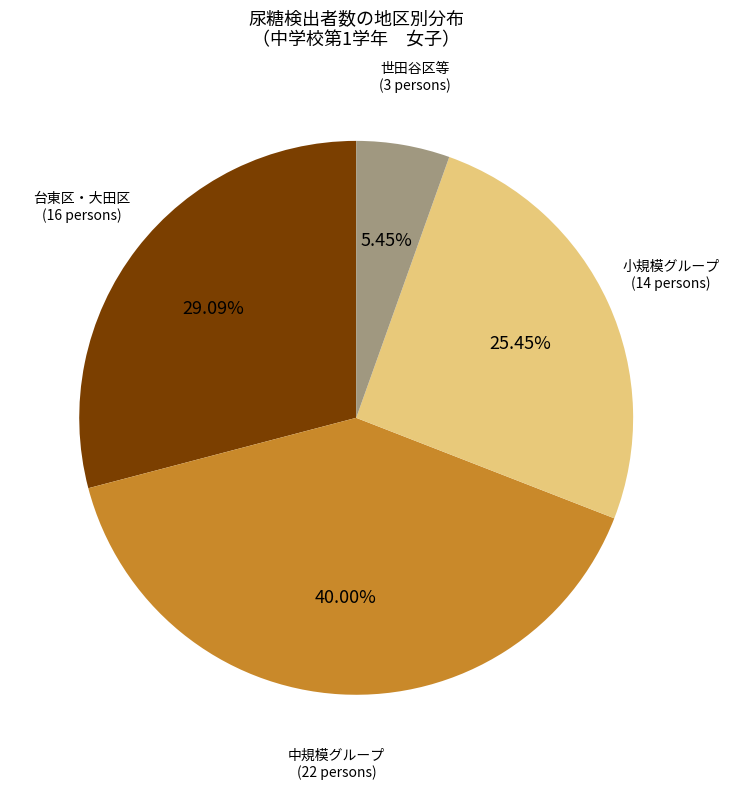

How many slices are in this pie chart?

4